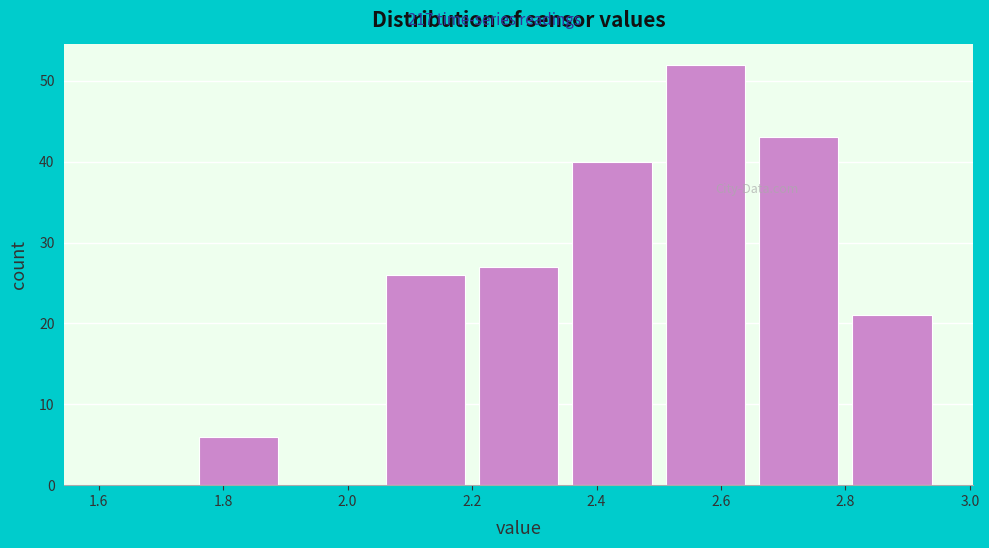

How tall is the bar that spans 2.80 to 2.95 on the x-axis? Neither the bar edges nor the heights are printed on the chart, so give them approximately, as read against the axes.

21